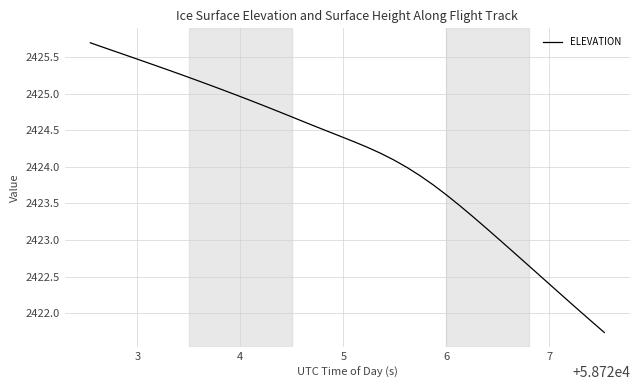

What is the difference between the maximum and minimum values?

4.0